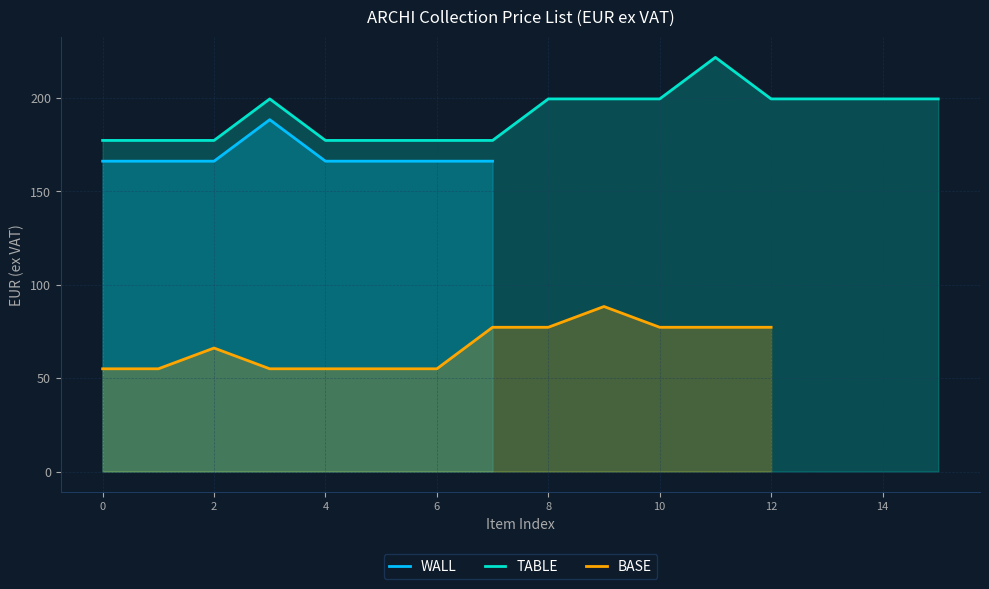

What are all the series names shown in the legend?

WALL, TABLE, BASE